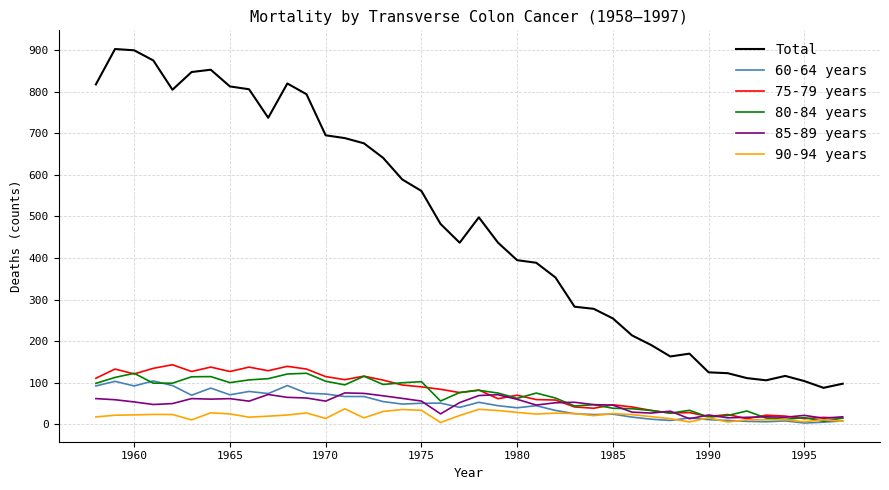

True or false: Total has more than 1 points higher than both neighbors.

True